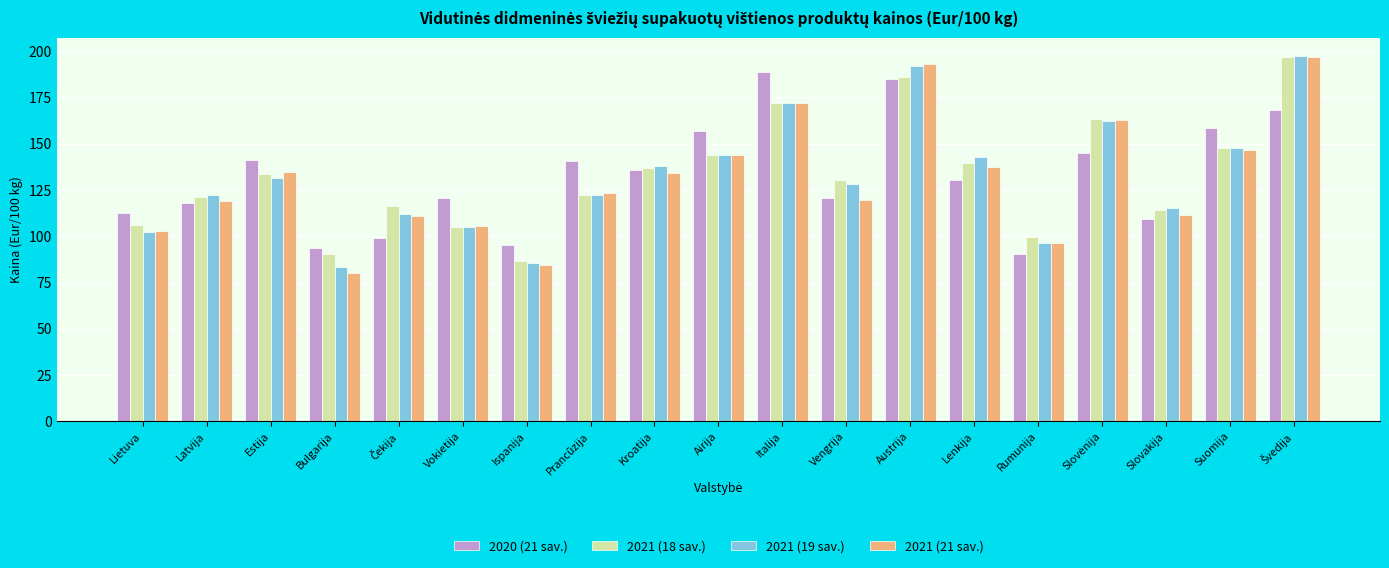

What is the highest value of the 2020 (21 sav.) series?

188.9